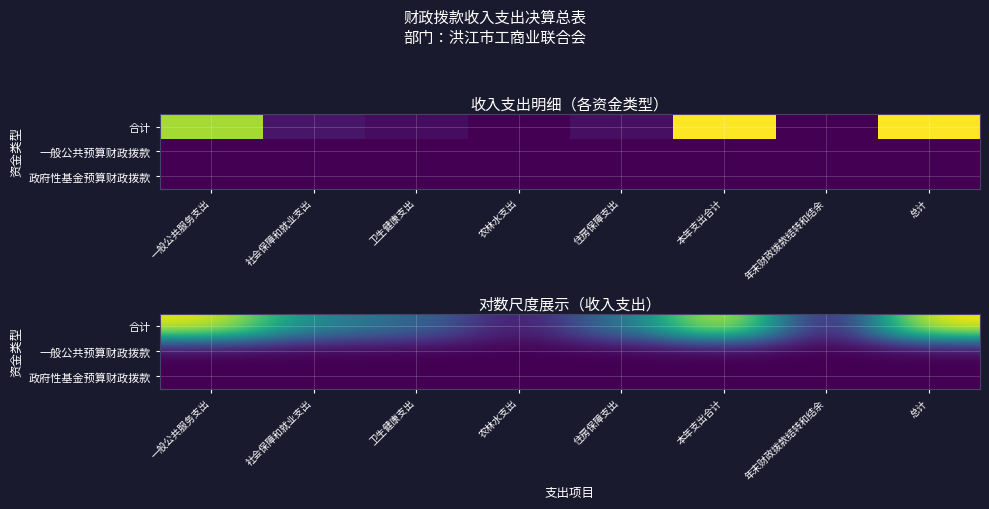

Count the number of data series in this chart.

3